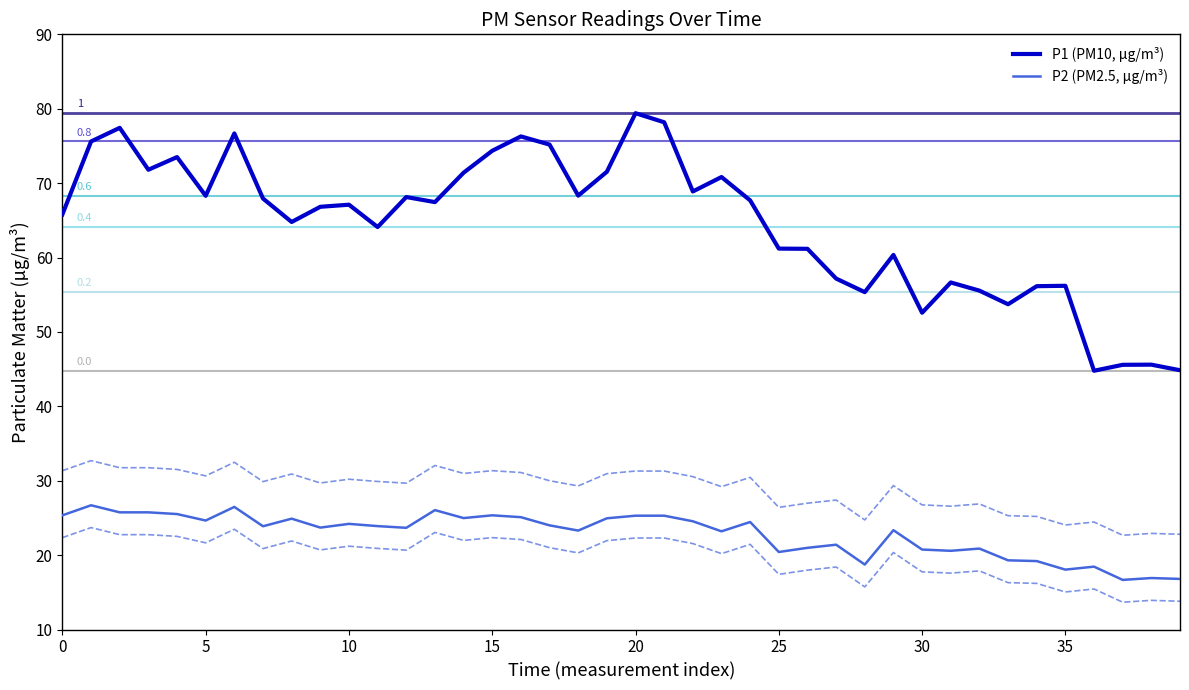

True or false: P2 (PM2.5, µg/m³) and P1 (PM10, µg/m³) cross at least once.

False